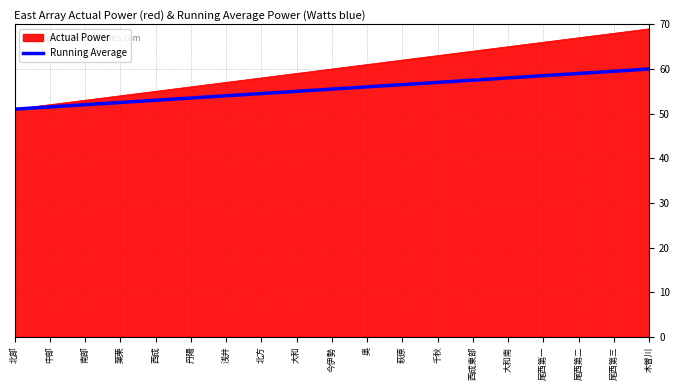

How many series are shown in this chart?

2